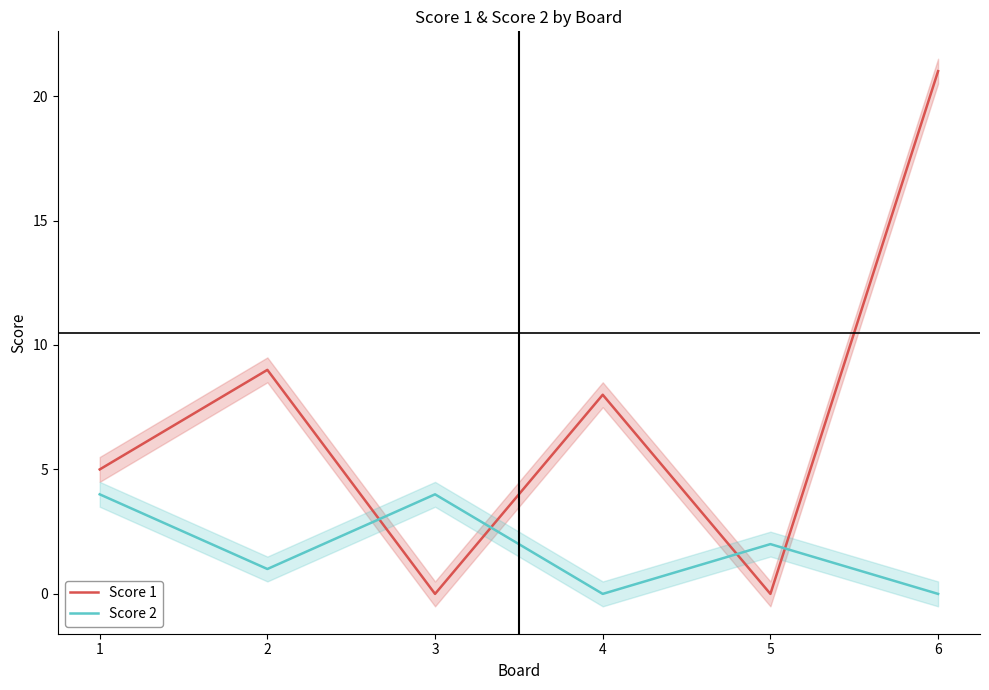

The value of Score 2 at 2 is 1. True or false?

True